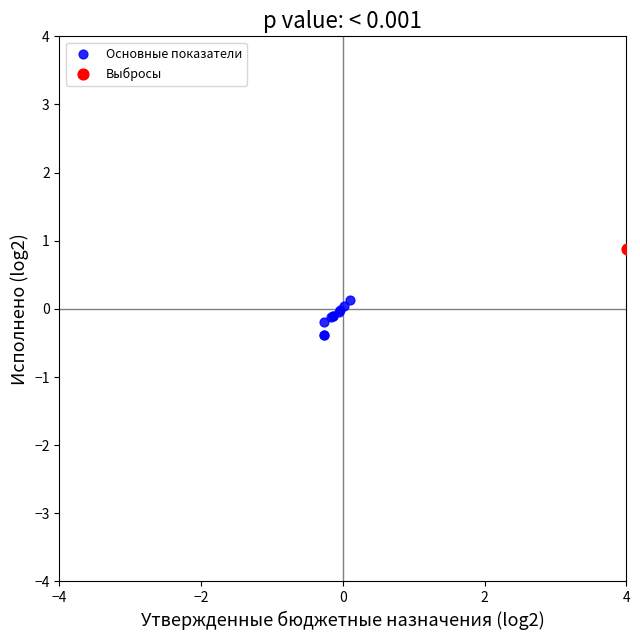

What are all the series names shown in the legend?

Основные показатели, Выбросы